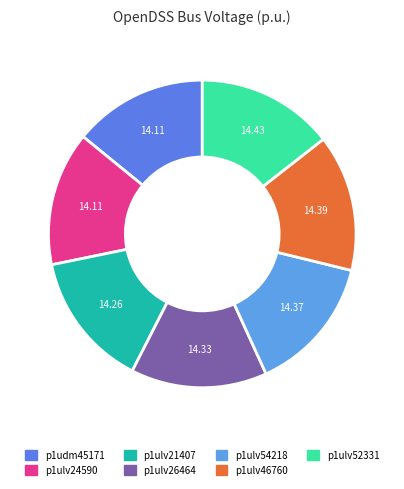

How many segments does this pie chart have?

7